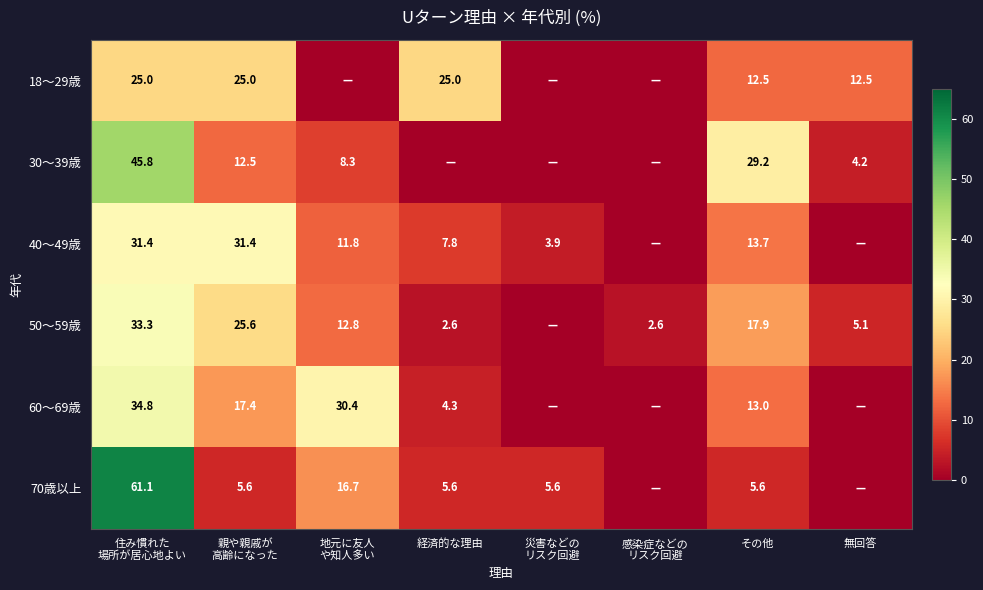

The 50～59歳 series shows 5.1 at 無回答. True or false?

True